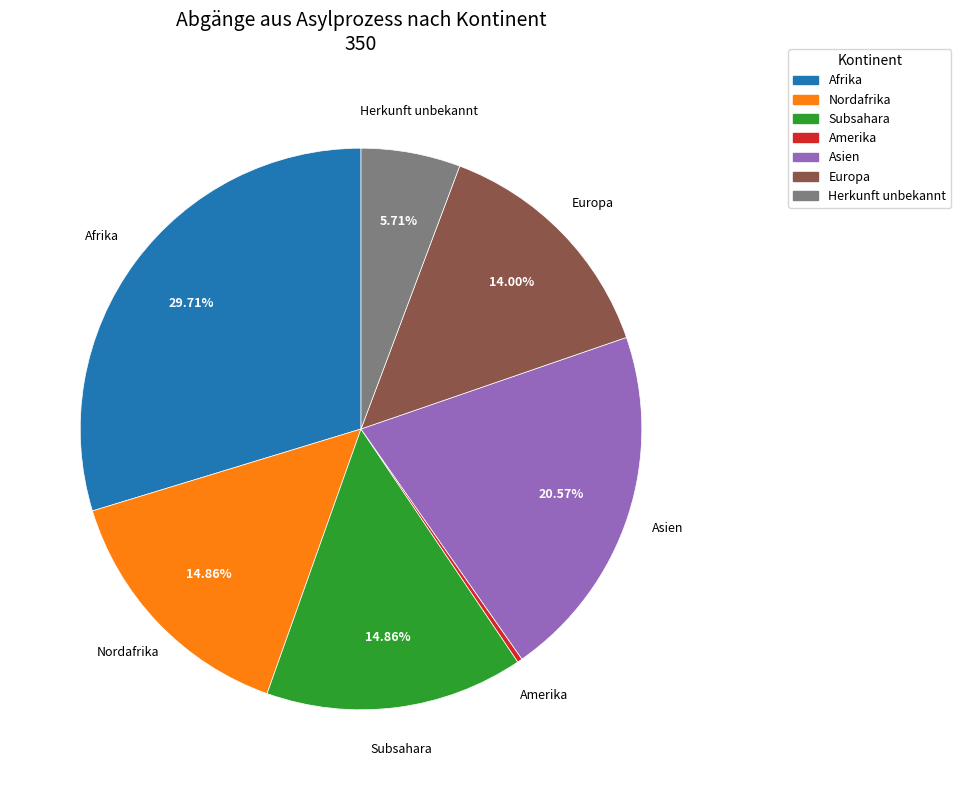

Combined, do Asien and Amerika account for over 50%?

No